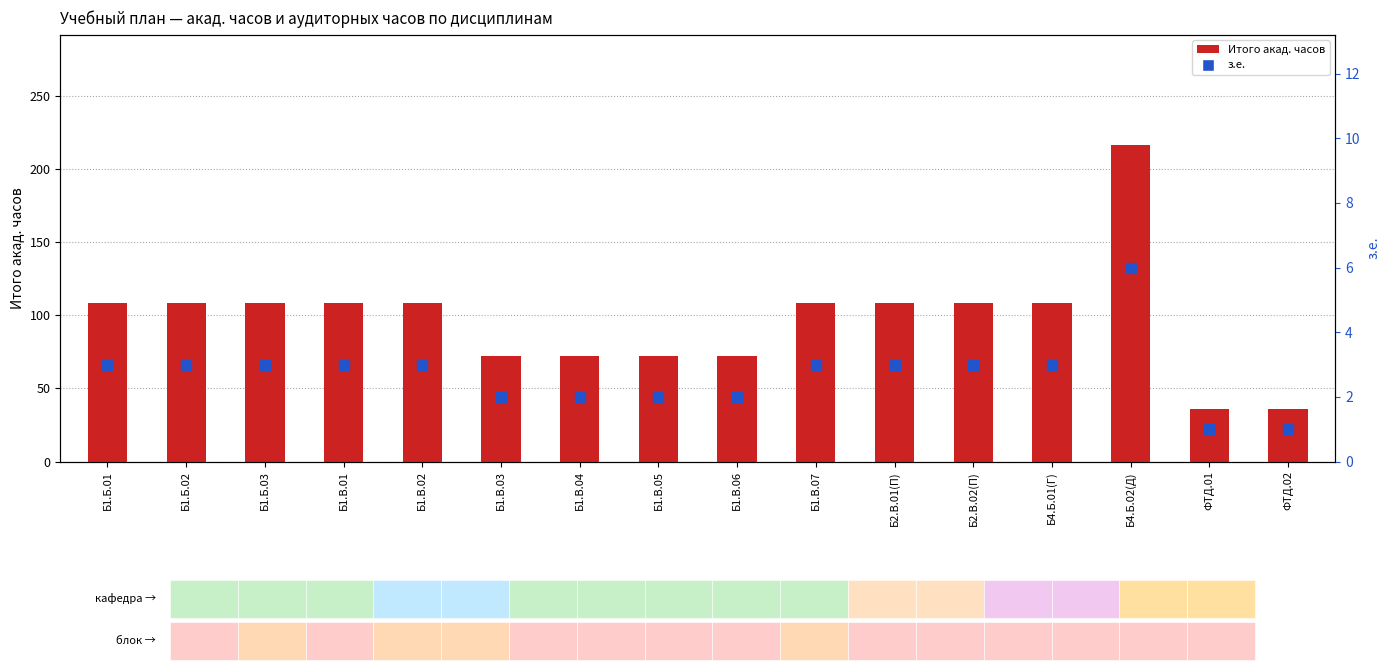

What is the total value across all series at Б2.В.01(П)?

111